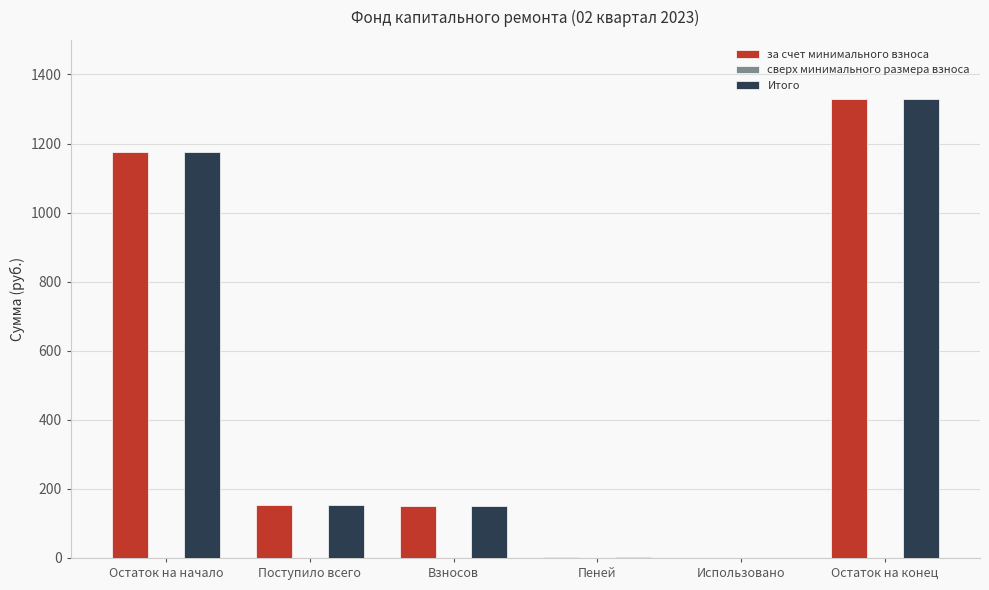

At which category is the sum across all series the highest?

Остаток на конец